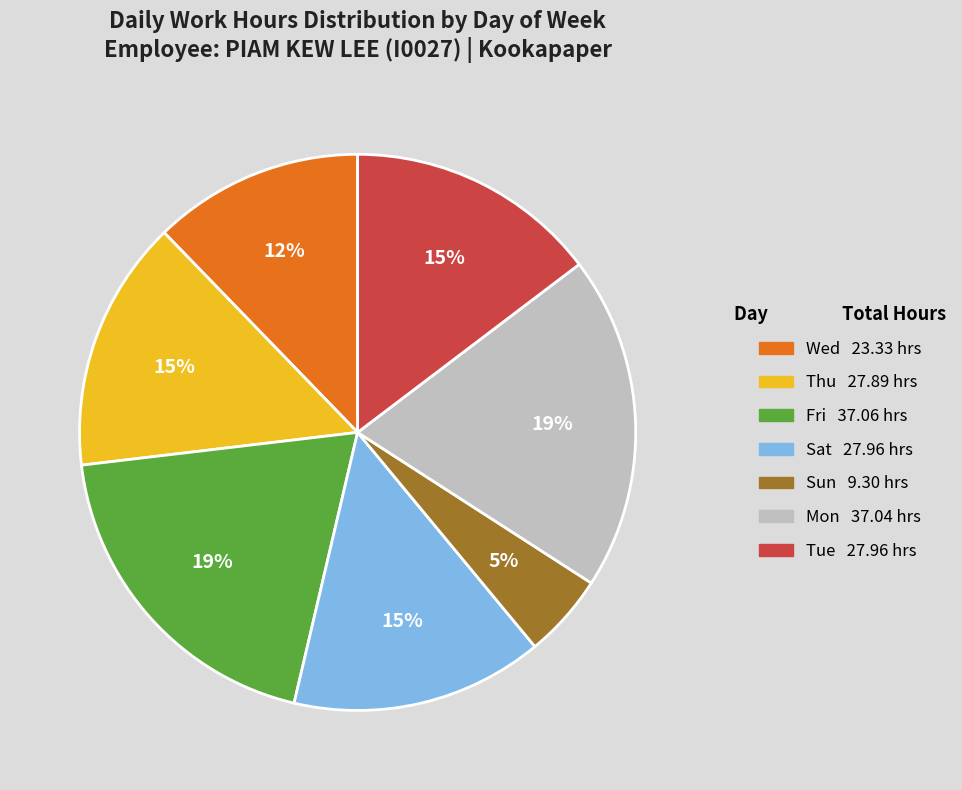

Is there a majority slice in this chart?

No